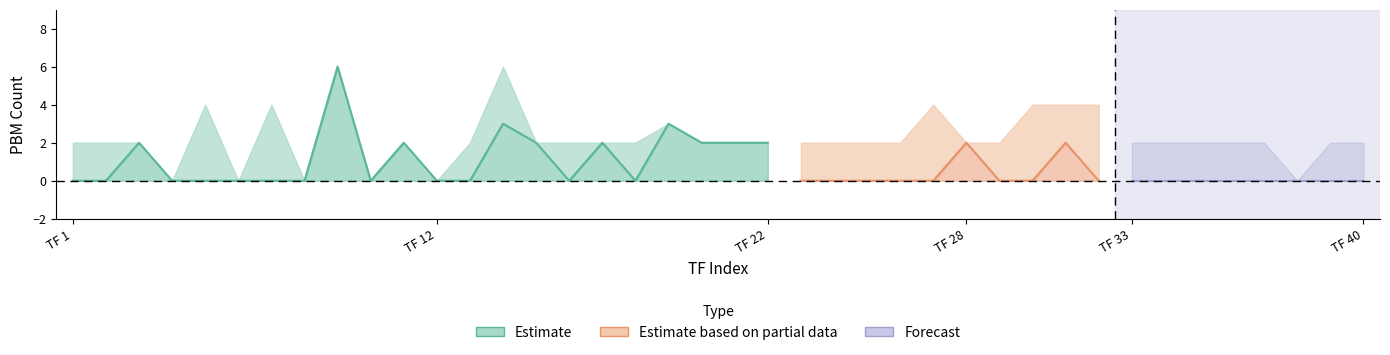

Reading left to right, list all the values displayed in this chart.

PBM_All: 2	2	2	0	4	0	4	0	6	0	2	0	2	6	2	2	2	2	3	2	2	2	2	2	2	2	4	2	2	4	4	4	2	2	2	2	2	0	2	2
PBM_Successful: 0	0	2	0	0	0	0	0	6	0	2	0	0	3	2	0	2	0	3	2	2	2	0	0	0	0	0	2	0	0	2	0	0	0	0	0	0	0	0	0